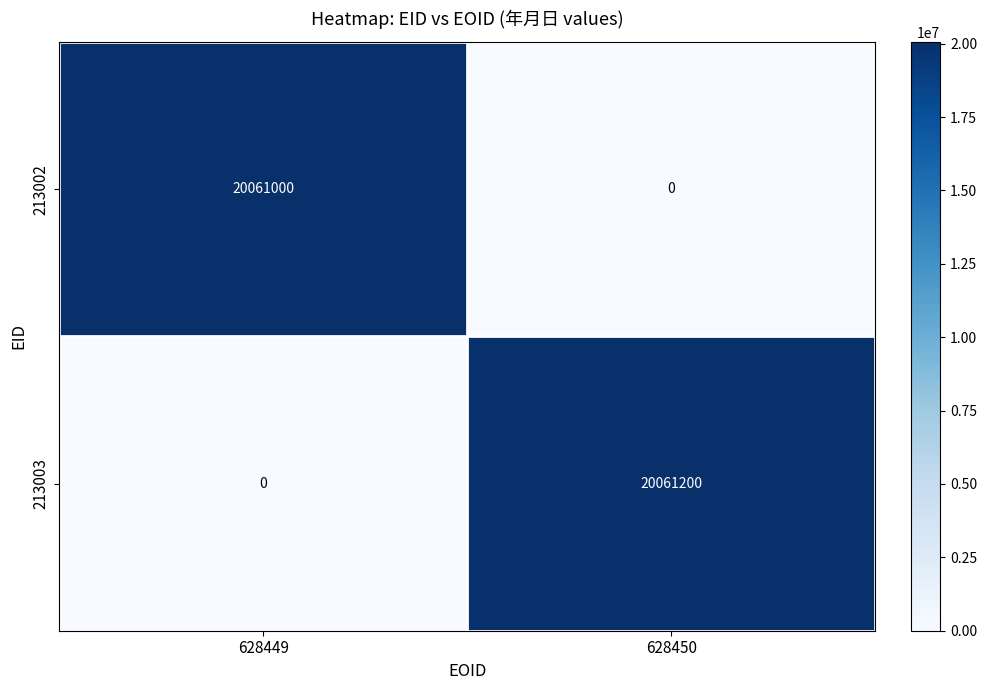

The value of 213003 at 628450 is 20061200. True or false?

True